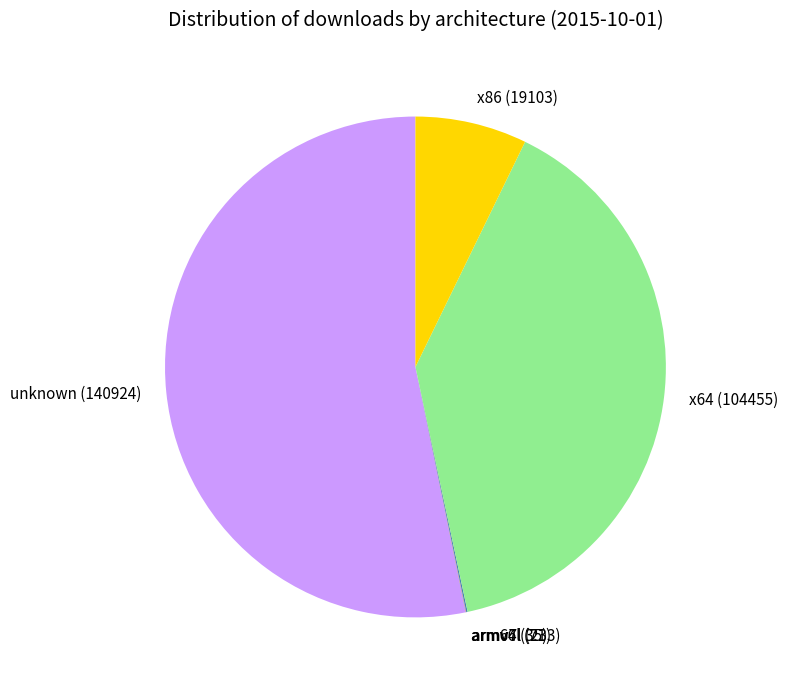

Does any single category account for the majority?

Yes